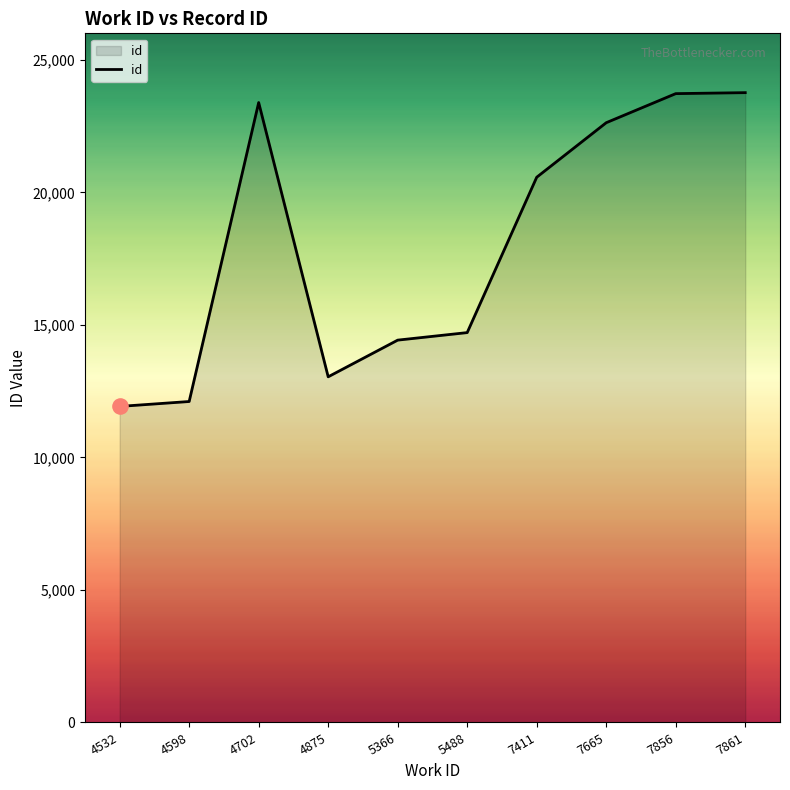

Between 4702 and 4532, which is larger?

4702